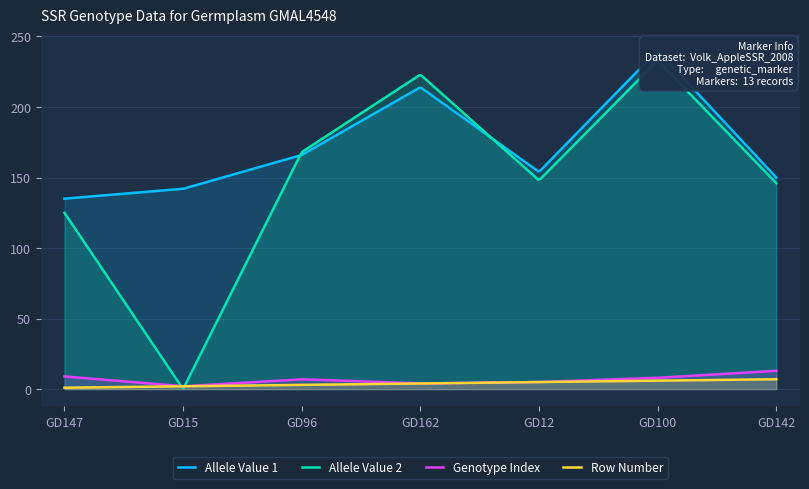

True or false: Allele Value 2 and Genotype Index intersect in this chart.

True